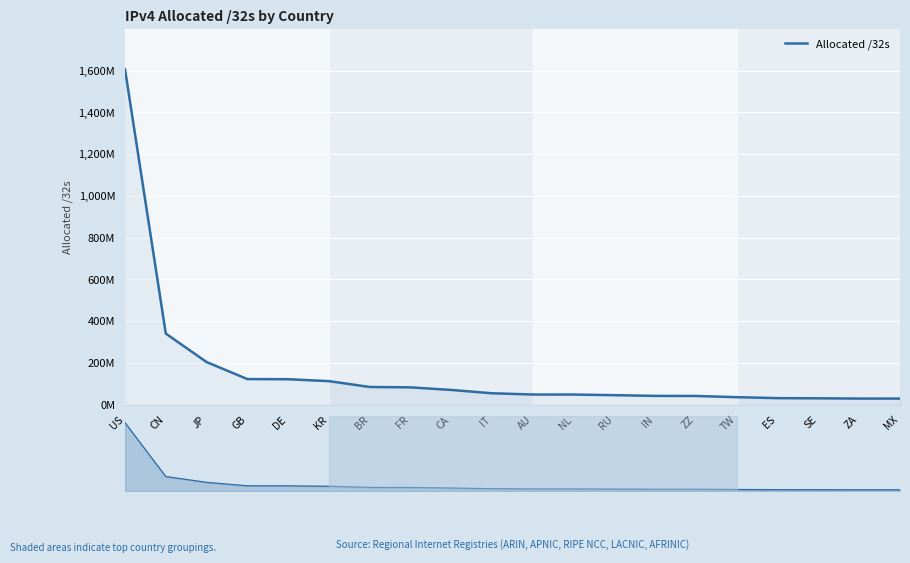

List the labels in order of value, smallest first.

MX, ZA, SE, ES, TW, ZZ, IN, RU, NL, AU, IT, CA, FR, BR, KR, DE, GB, JP, CN, US